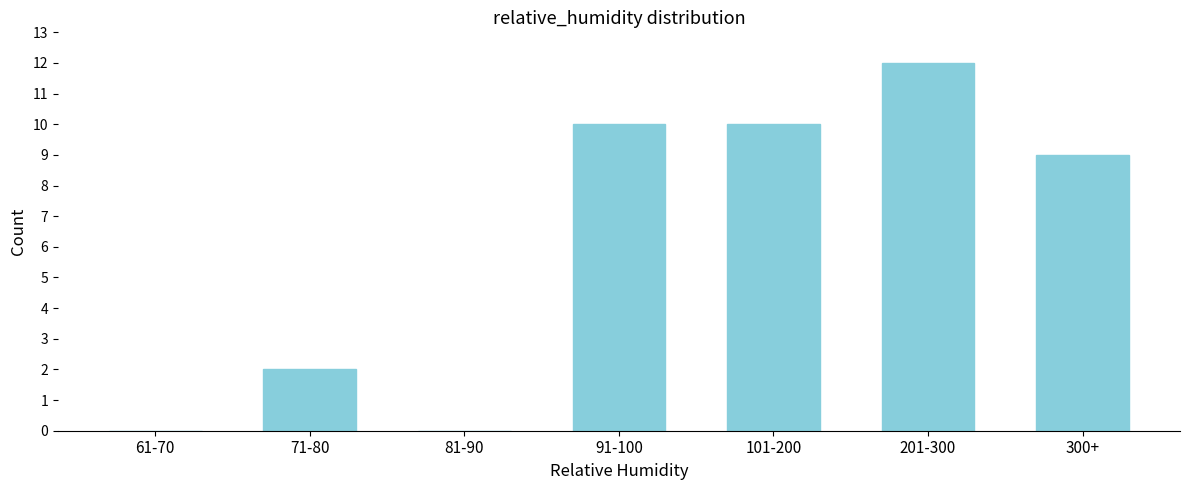

Reading left to right, transcribe all the data shown in this chart.

61-70=0	71-80=2	81-90=0	91-100=10	101-200=10	201-300=12	300+=9